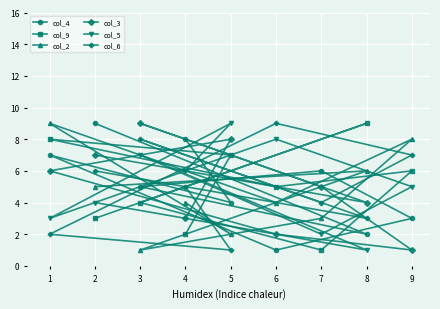

What is the minimum value for col_2?

1